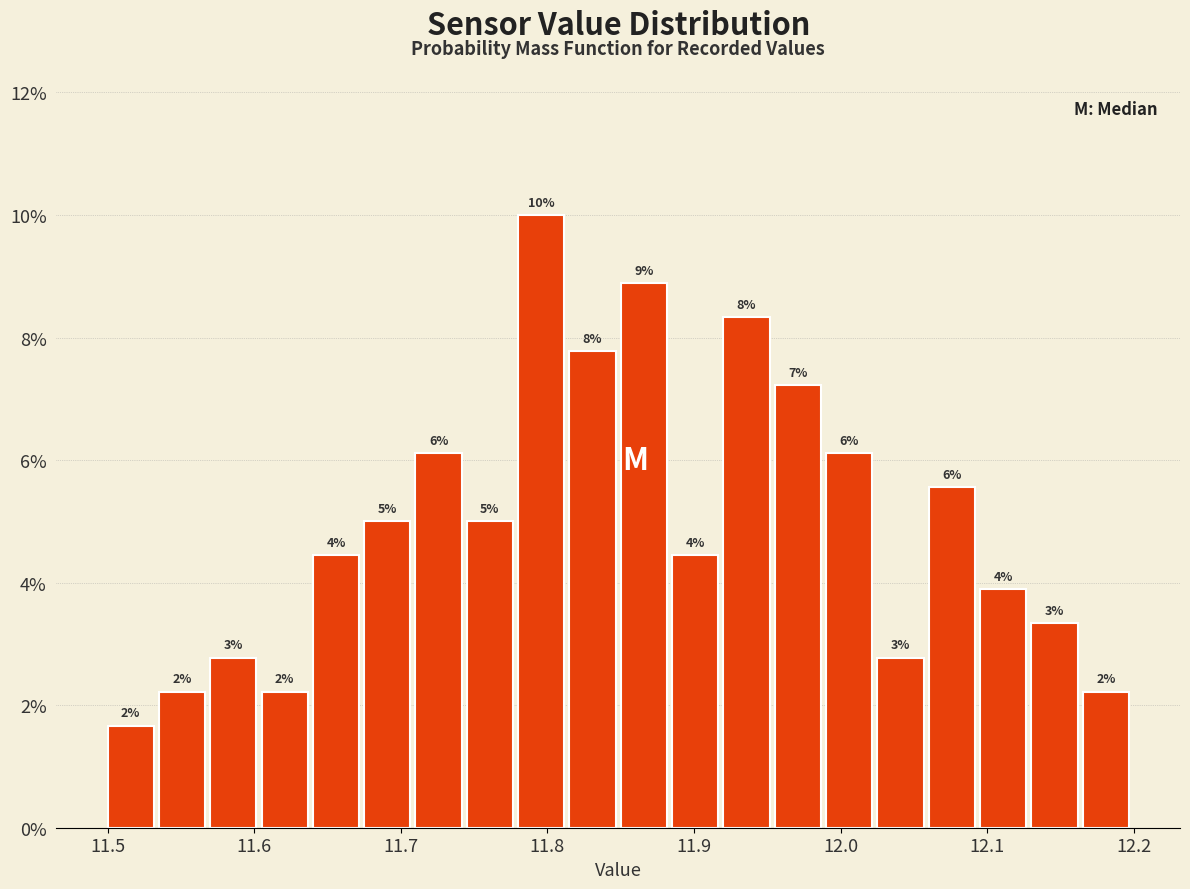

Read against the x-axis, roughly where is the centre of the tallest bar?

11.80